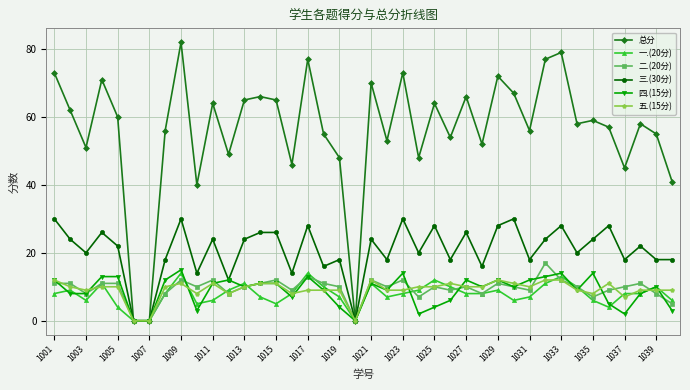

Which series has the largest range (max minus min)?

总分